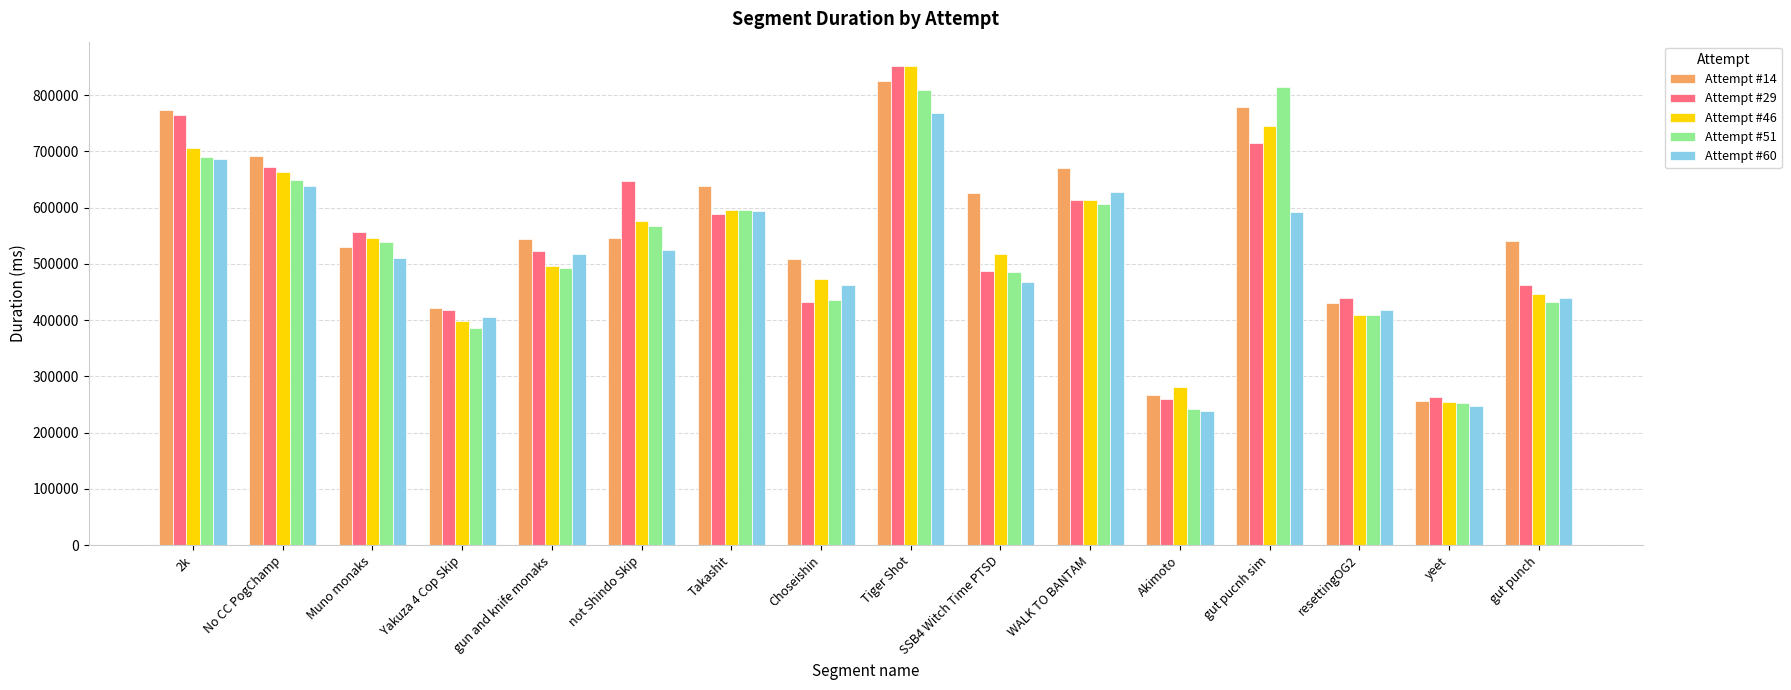

Is it true that Attempt #14 equals 139073 at Akimoto?

False